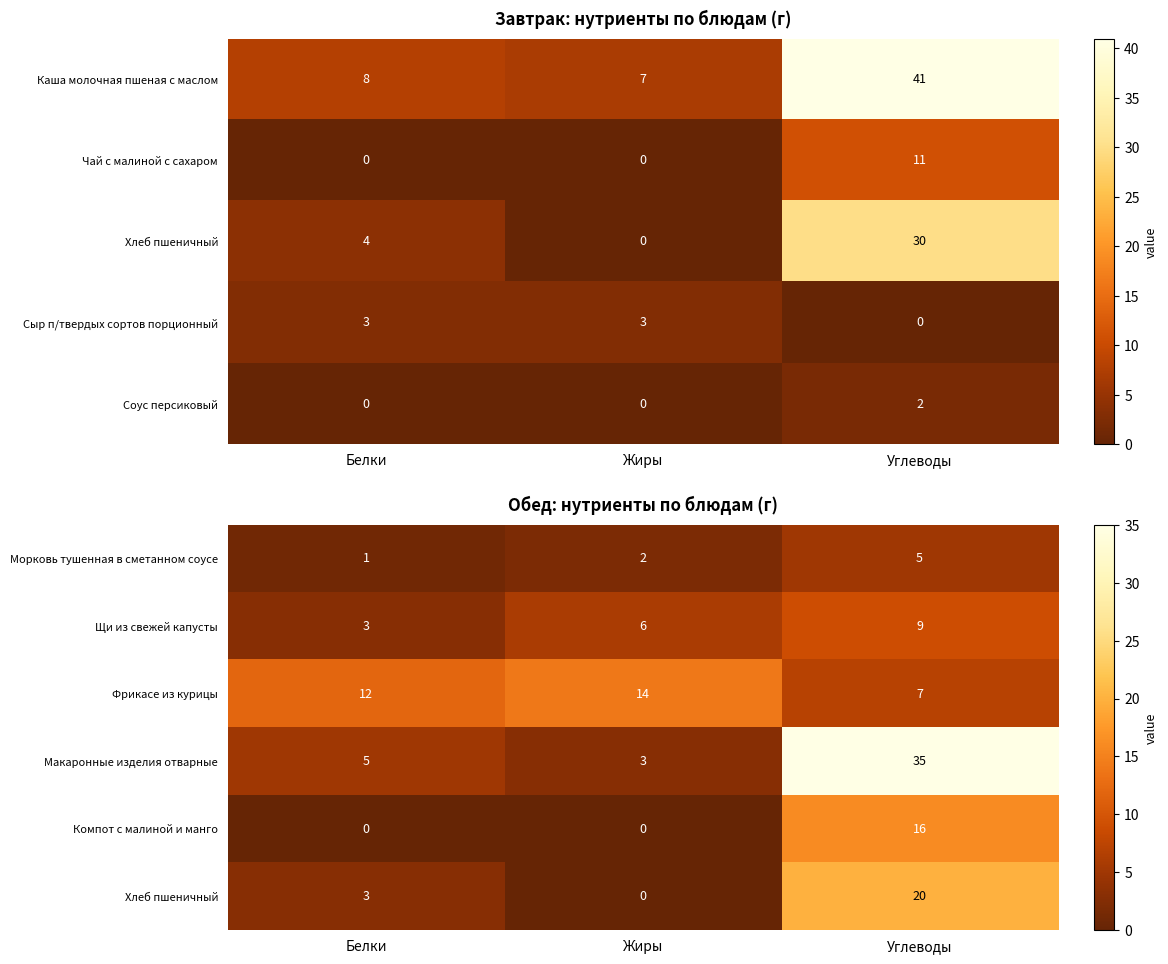

True or false: Макаронные изделия отварные has a value of 8 at Белки.

False